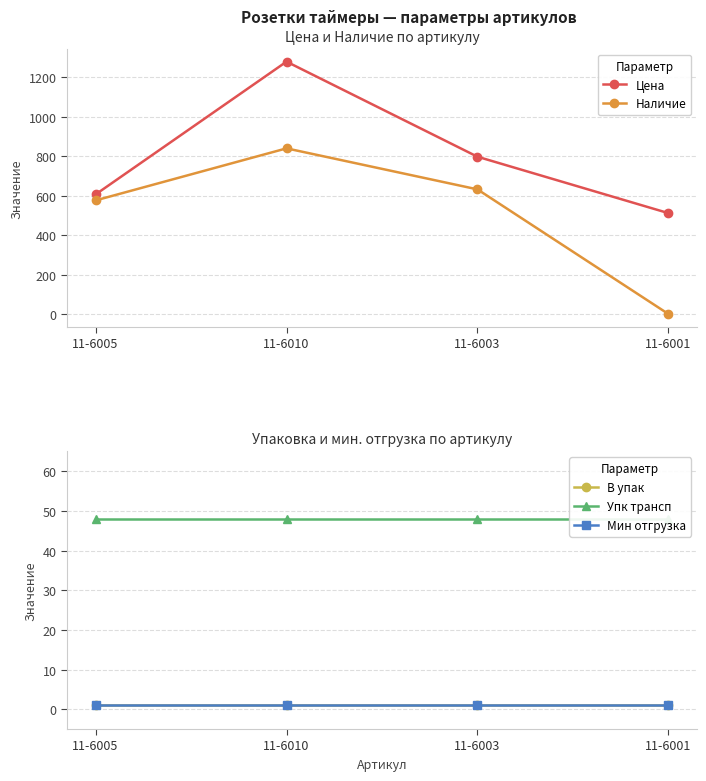

Read the Мин отгрузка value at 11-6010.

1.0